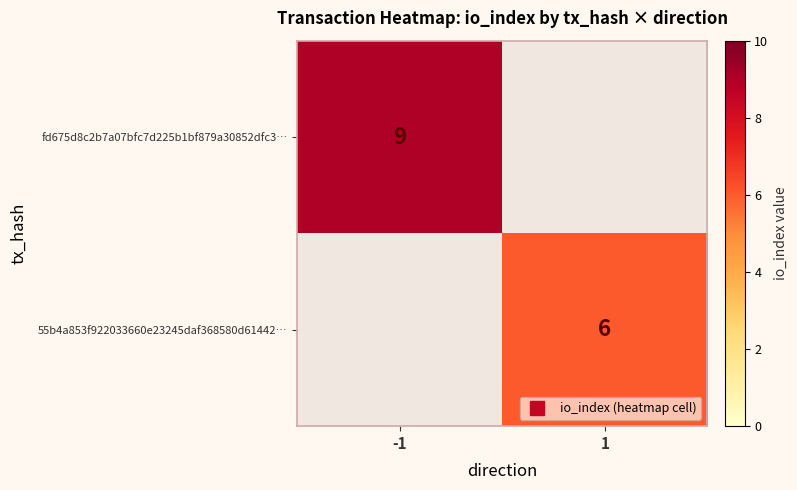

What is the highest value of the fd675d8c2b7a07bfc7d225b1bf879a30852dfc3… series?

9